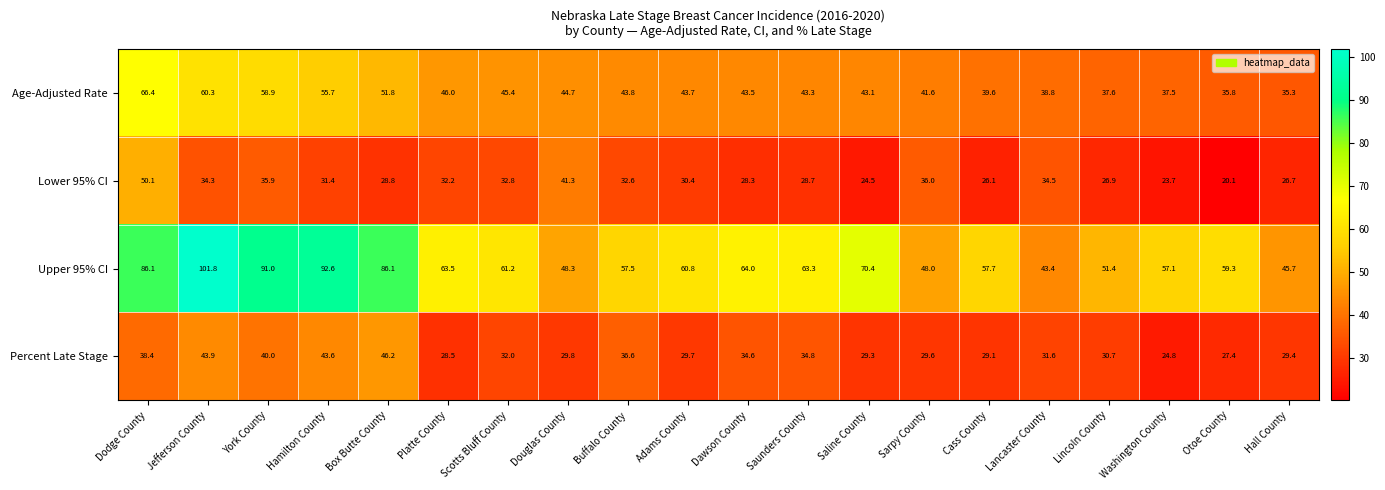

Where is Percent Late Stage nearest to the value 35?

Saunders County